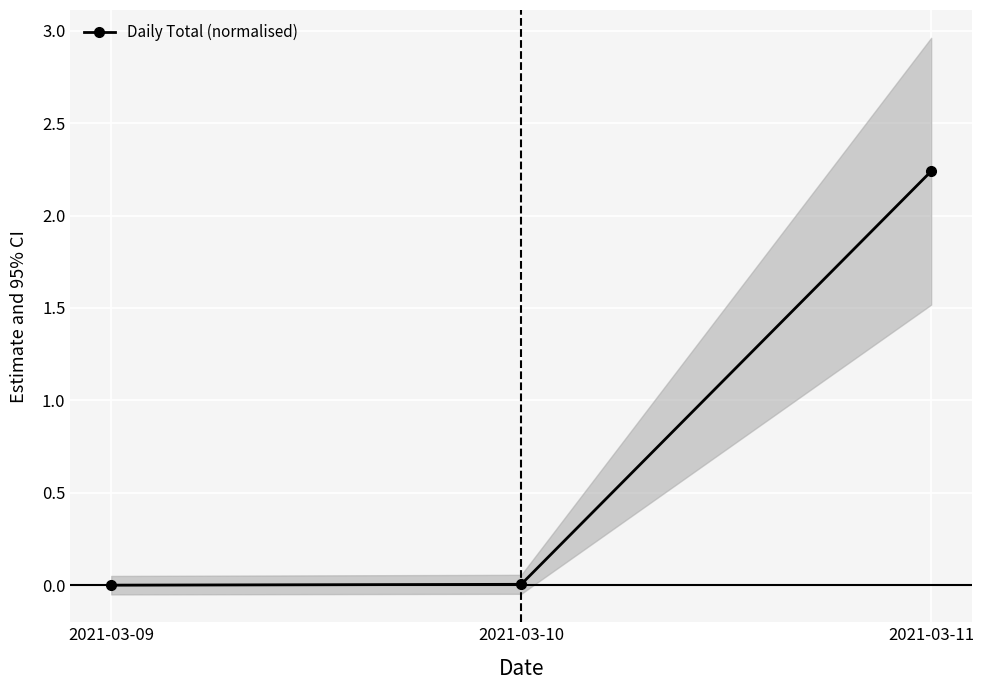

Rank the categories by value from highest to lowest.

2021-03-11, 2021-03-10, 2021-03-09